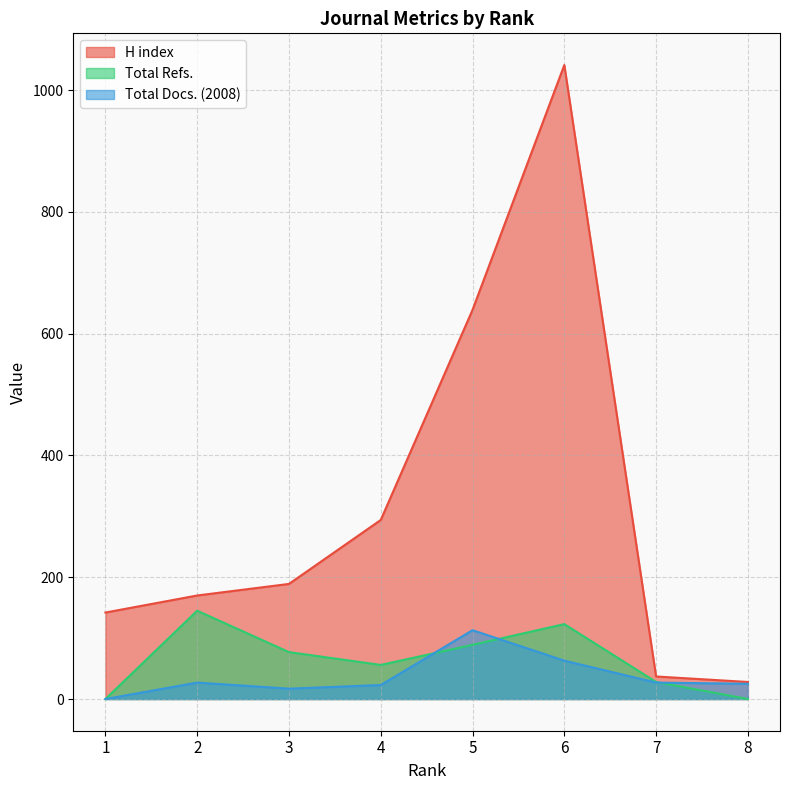

Reading left to right, transcribe all the data shown in this chart.

H index: 142	170	189	294	639	1041	37	28
Total Refs.: 0	145	77	56	89	123	28	0
Total Docs. (2008): 0	27	17	23	113	63	27	25